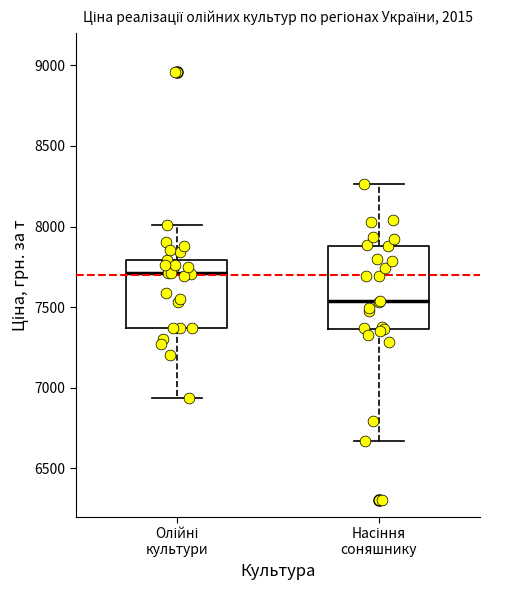

Reading left to right, read every box against the y-axis: the position of its median line, the range the box covers, and the ends of its whiskers. The values are not printed on the chart, so give them approximately, as read against the axis.

Олійні культури: median 7700, box 7350 to 7800, whiskers 6950 to 8000
Насіння соняшнику: median 7550, box 7350 to 7900, whiskers 6650 to 8250